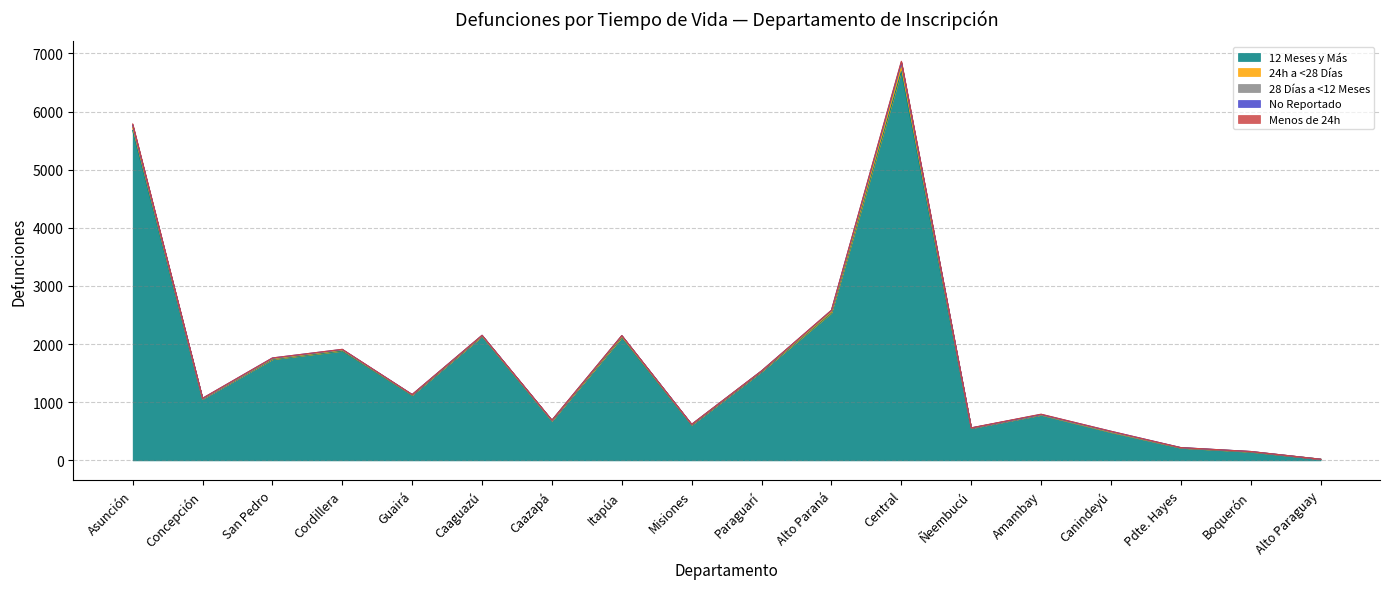

Which series has the largest total across all categories?

12 Meses y Más